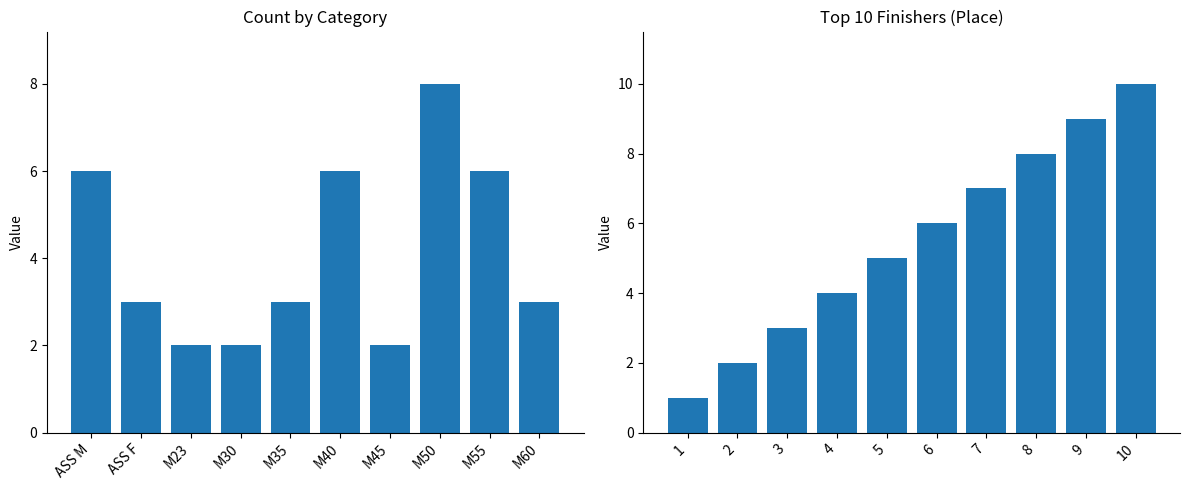

What is the difference between the maximum and minimum values in the Count series?

6